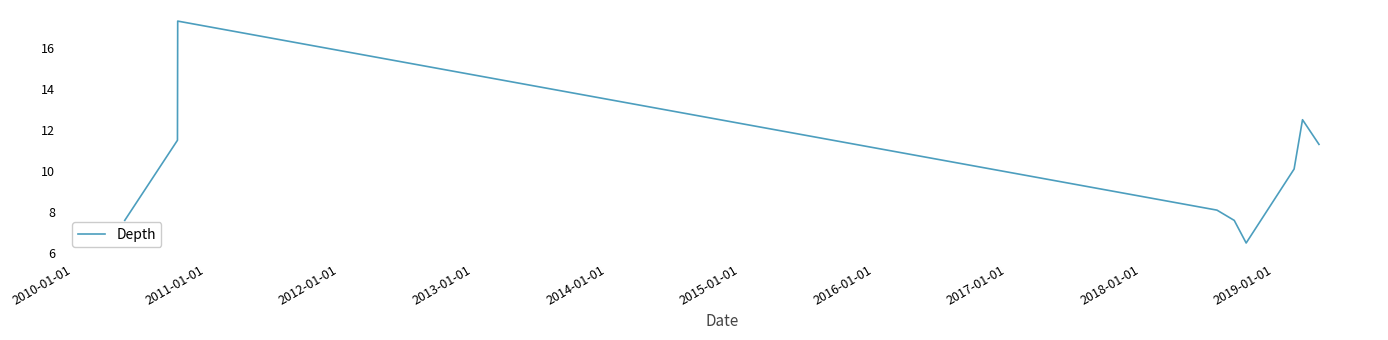

How many lines are shown in the chart?

1